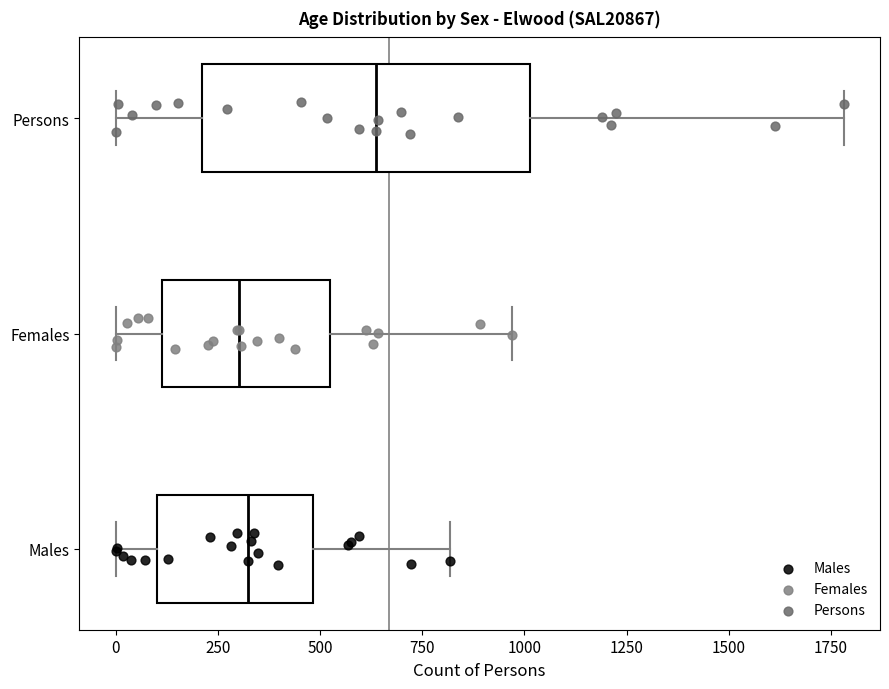

Reading bottom to top, transcribe this box plot: for each box, give where its median line is, the range the box spans, and where its two whiskers end, as read against the x-axis. The values are not printed on the chart, so give them approximately, as read against the axis.

Males: median 300, box 100 to 500, whiskers 0 to 800
Females: median 300, box 100 to 550, whiskers 0 to 950
Persons: median 650, box 200 to 1000, whiskers 0 to 1800